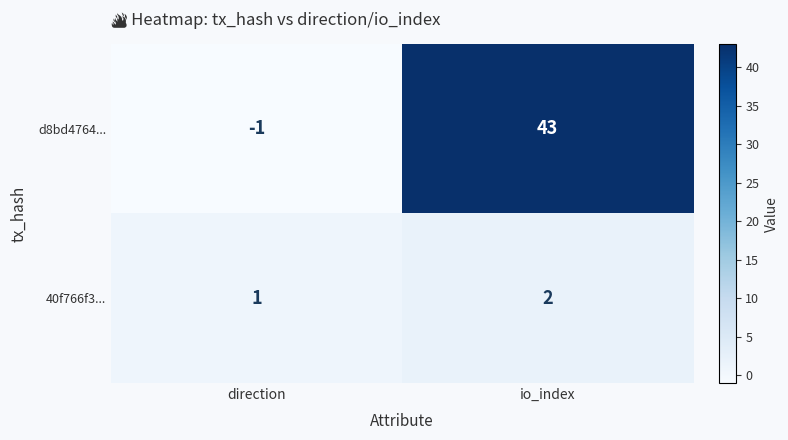

At which label does d8bd4764... reach its minimum?

direction